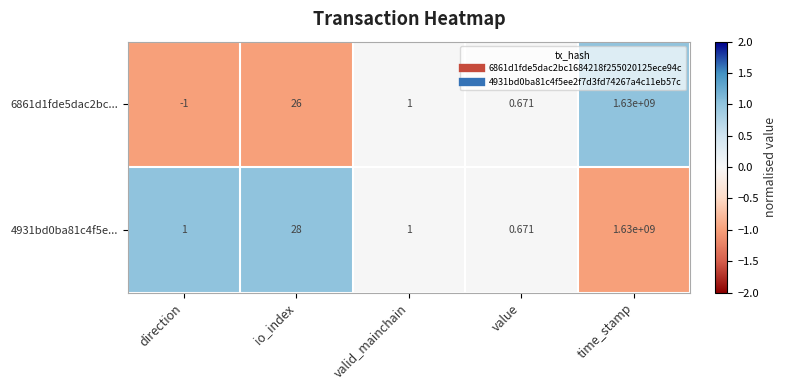

List the series in order of their overall mean, highest first.

4931bd0ba81c4f5e..., 6861d1fde5dac2bc...